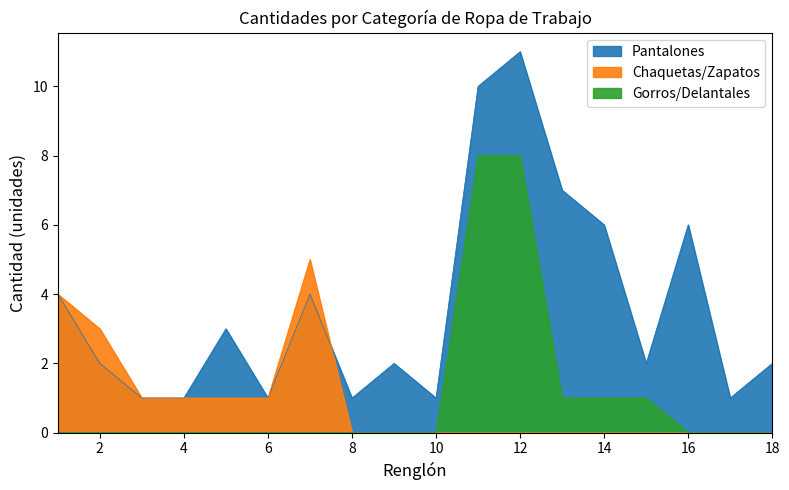

The Chaquetas/Zapatos series shows -3 at 9. True or false?

False